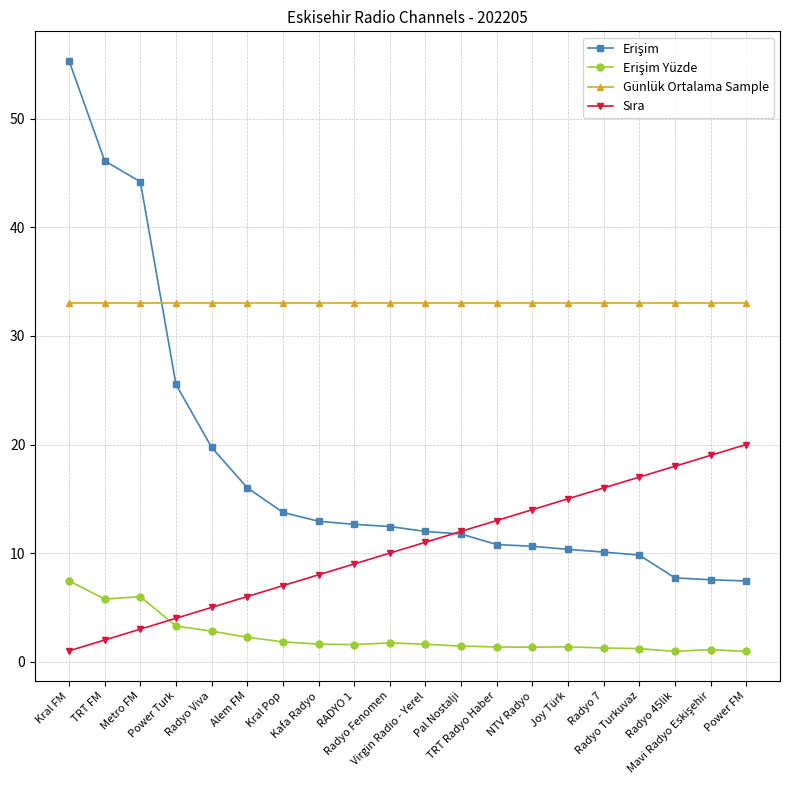

How many series are shown in this chart?

4